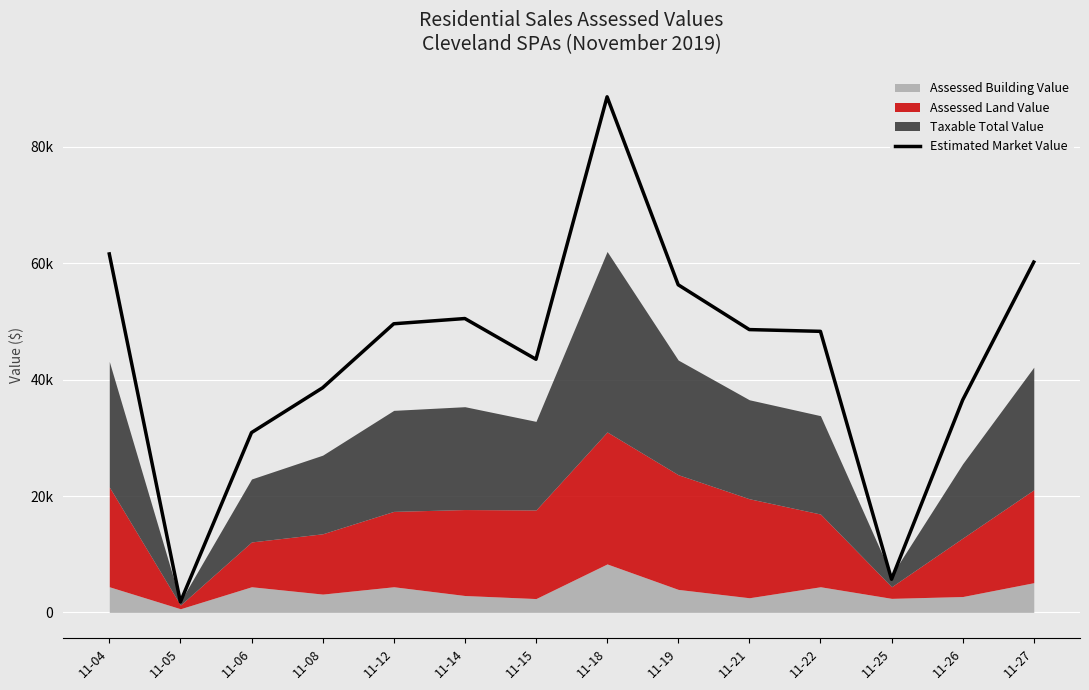

Reading left to right, list all the values displayed in this chart.

61600	1800	30900	38600	49600	50500	43500	88600	56300	48600	48300	5700	36500	60200